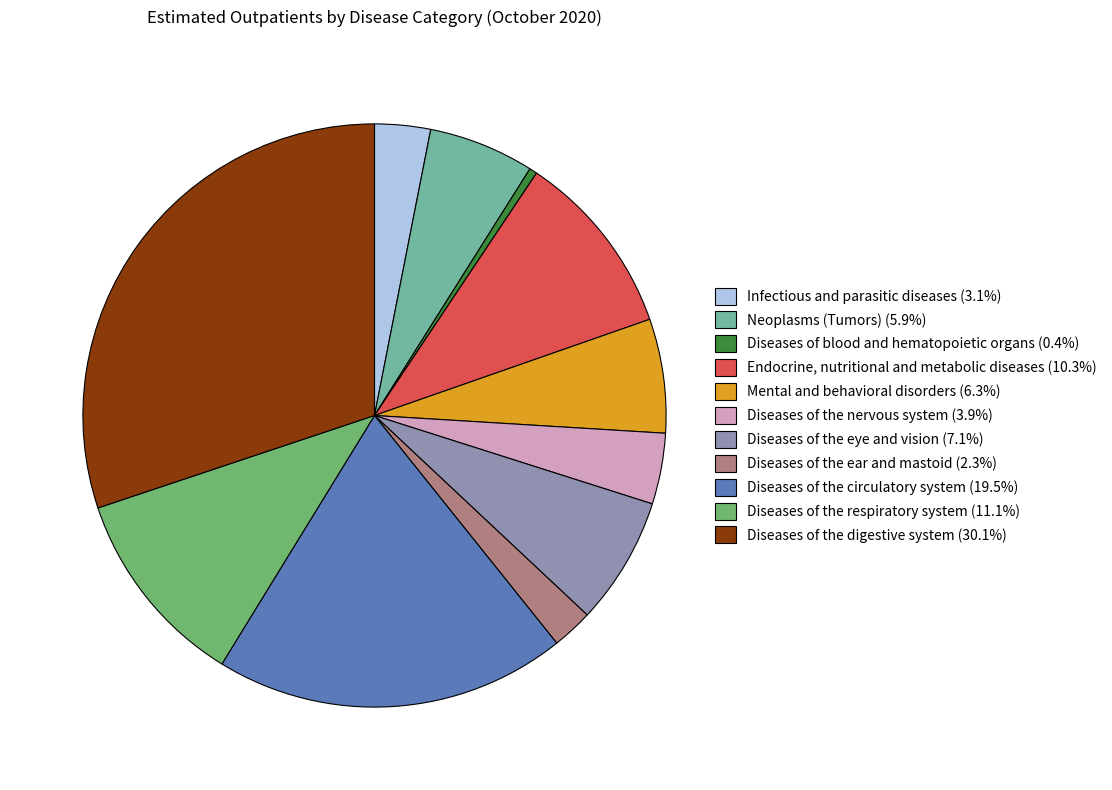

Is the sum of Mental and behavioral disorders (6.3%) and Infectious and parasitic diseases (3.1%) greater than half?

No